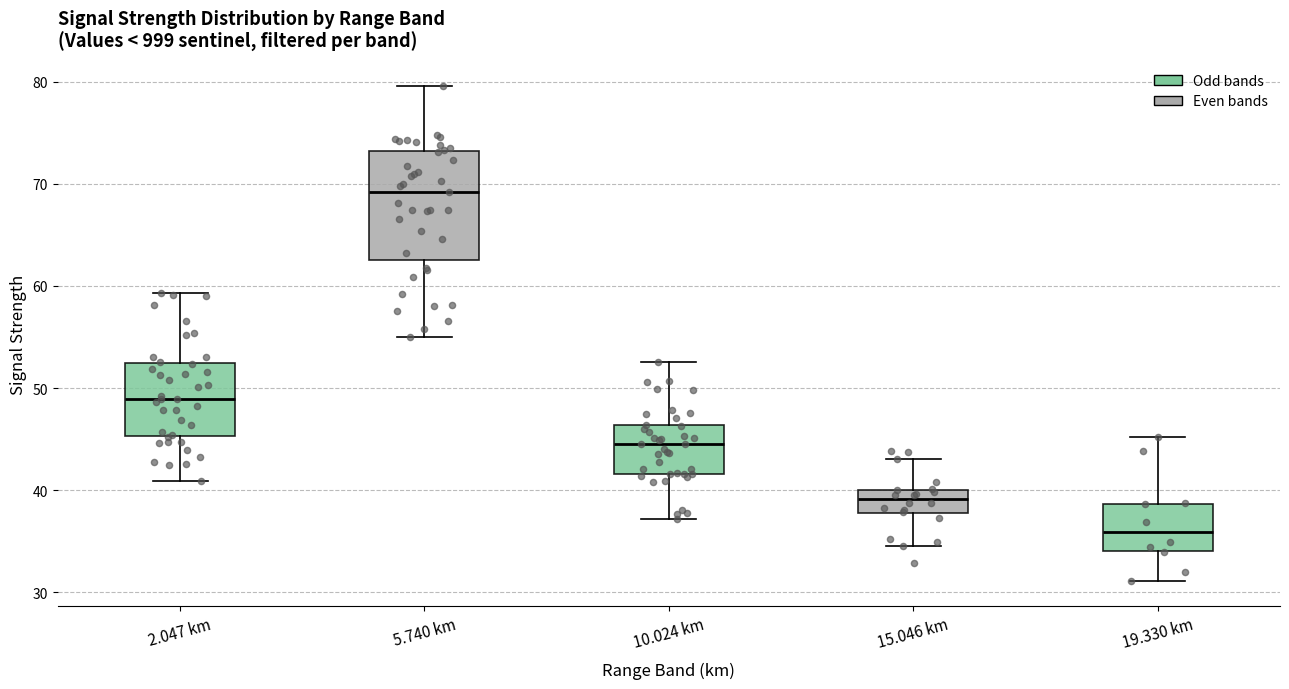

Which box has the highest median line?

5.740 km